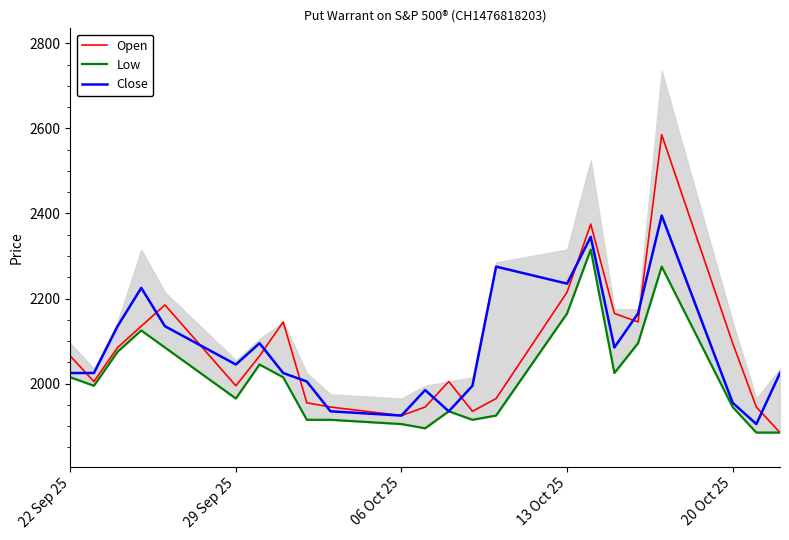

What is the difference between the maximum and minimum values in the Low series?

430